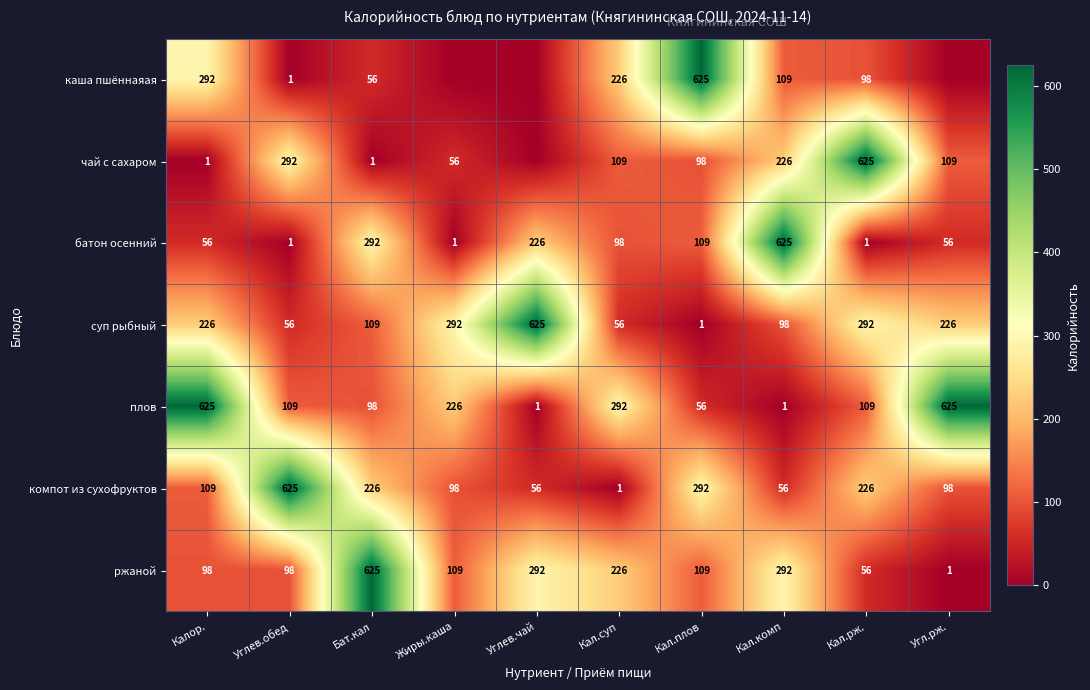

How many series are shown in this chart?

7